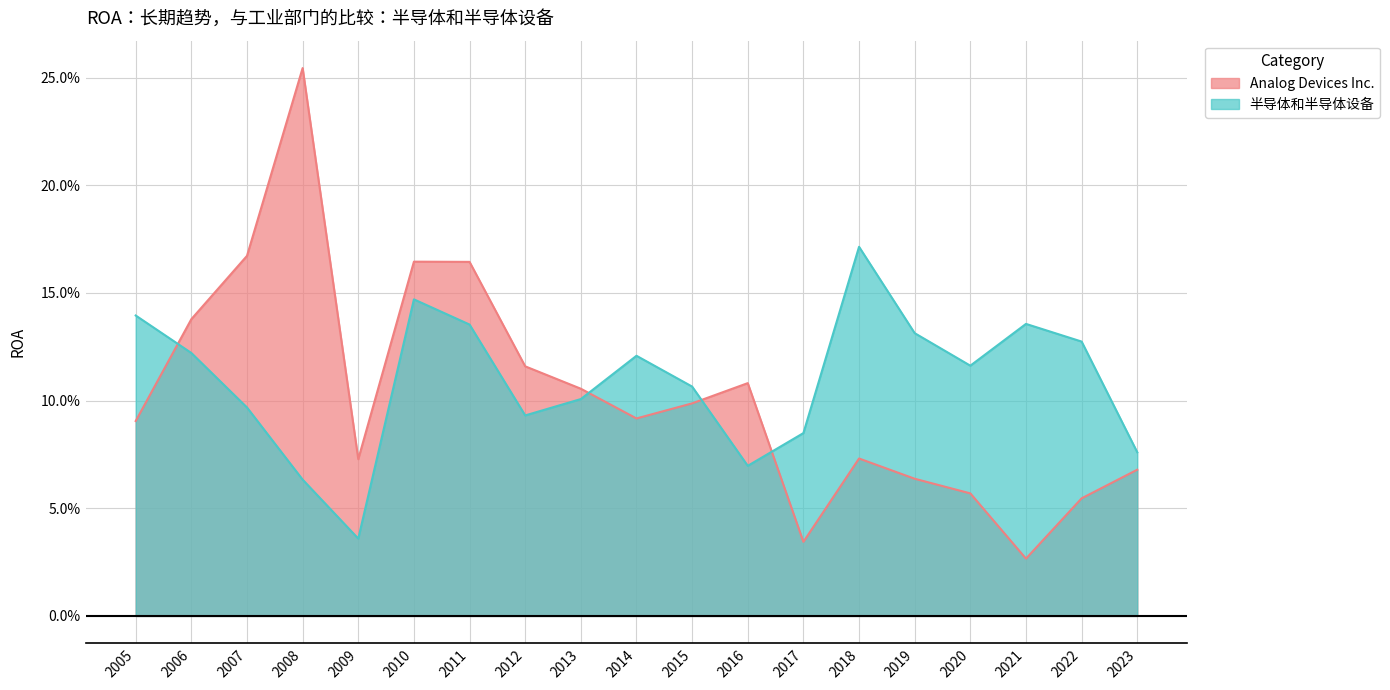

Where do Analog Devices Inc. and 半导体和半导体设备 first cross each other?

2005 and 2006